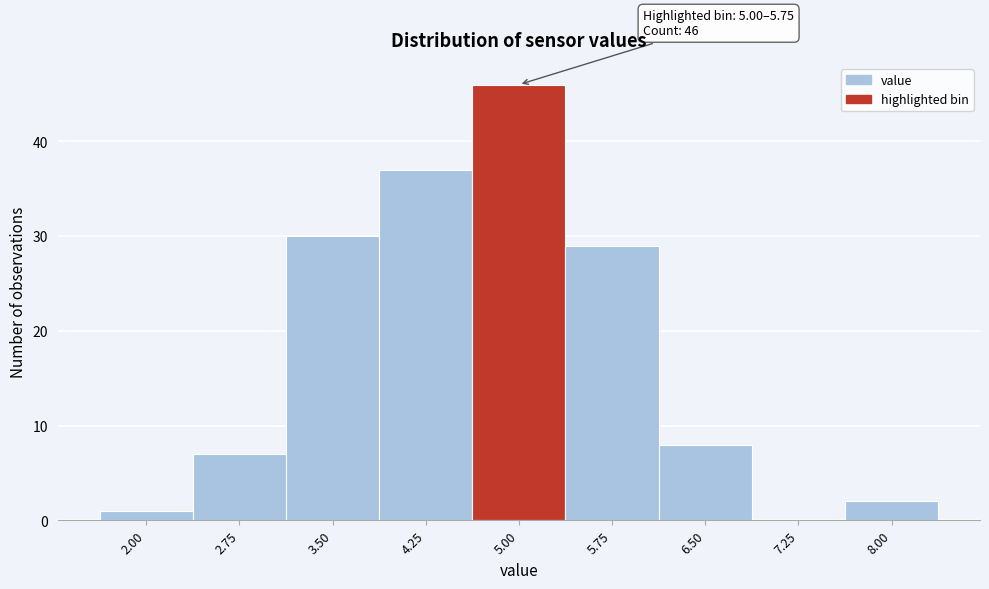

Reading left to right, transcribe all the data shown in this chart.

2.00=1	2.75=7	3.50=30	4.25=37	5.00=46	5.75=29	6.50=8	7.25=0	8.00=2